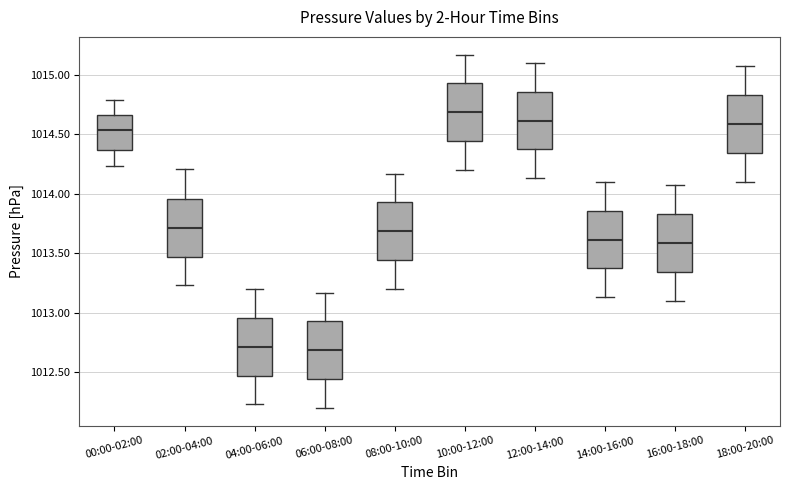

Reading left to right, transcribe this box plot: for each box, give where its median line is, the range the box spans, and where its two whiskers end, as read against the y-axis. The values are not printed on the chart, so give them approximately, as read against the axis.

00:00-02:00: median 1014.55, box 1014.35 to 1014.65, whiskers 1014.25 to 1014.80
02:00-04:00: median 1013.70, box 1013.45 to 1013.95, whiskers 1013.25 to 1014.20
04:00-06:00: median 1012.70, box 1012.45 to 1012.95, whiskers 1012.25 to 1013.20
06:00-08:00: median 1012.70, box 1012.45 to 1012.95, whiskers 1012.20 to 1013.15
08:00-10:00: median 1013.70, box 1013.45 to 1013.95, whiskers 1013.20 to 1014.15
10:00-12:00: median 1014.70, box 1014.45 to 1014.95, whiskers 1014.20 to 1015.15
12:00-14:00: median 1014.60, box 1014.35 to 1014.85, whiskers 1014.15 to 1015.10
14:00-16:00: median 1013.60, box 1013.35 to 1013.85, whiskers 1013.15 to 1014.10
16:00-18:00: median 1013.60, box 1013.35 to 1013.85, whiskers 1013.10 to 1014.05
18:00-20:00: median 1014.60, box 1014.35 to 1014.85, whiskers 1014.10 to 1015.05